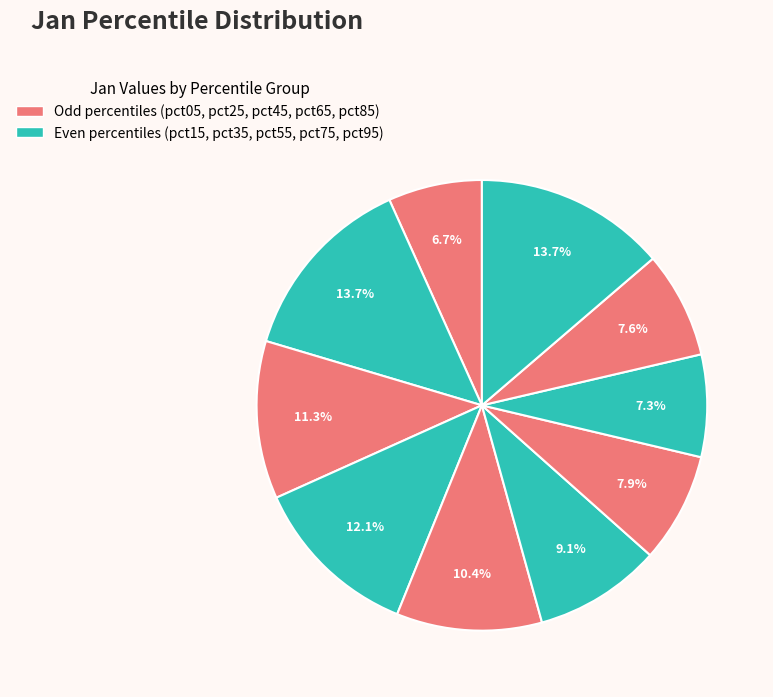

How many segments does this pie chart have?

10